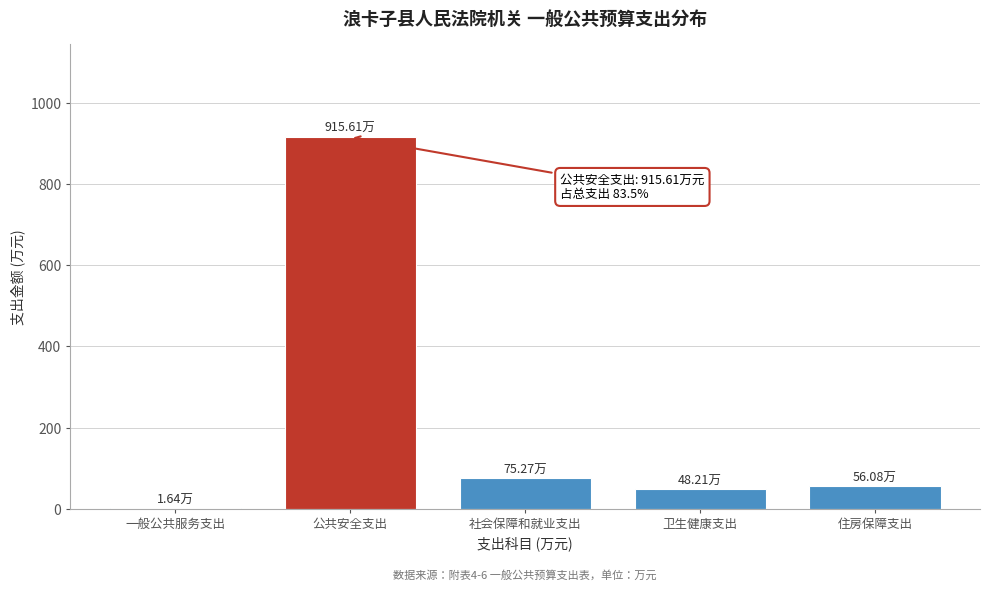

What is the sum of the values at 社会保障和就业支出 and 公共安全支出?

990.9